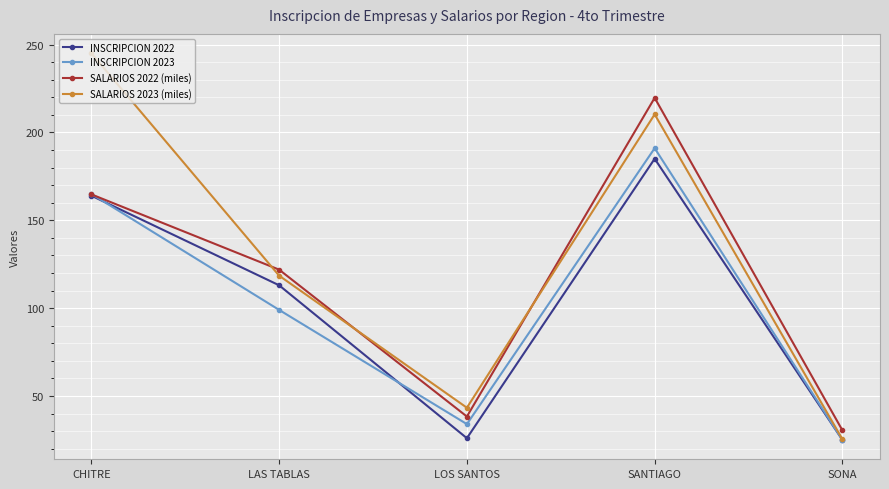

Which series has the largest range (max minus min)?

SALARIOS 2023 (miles)